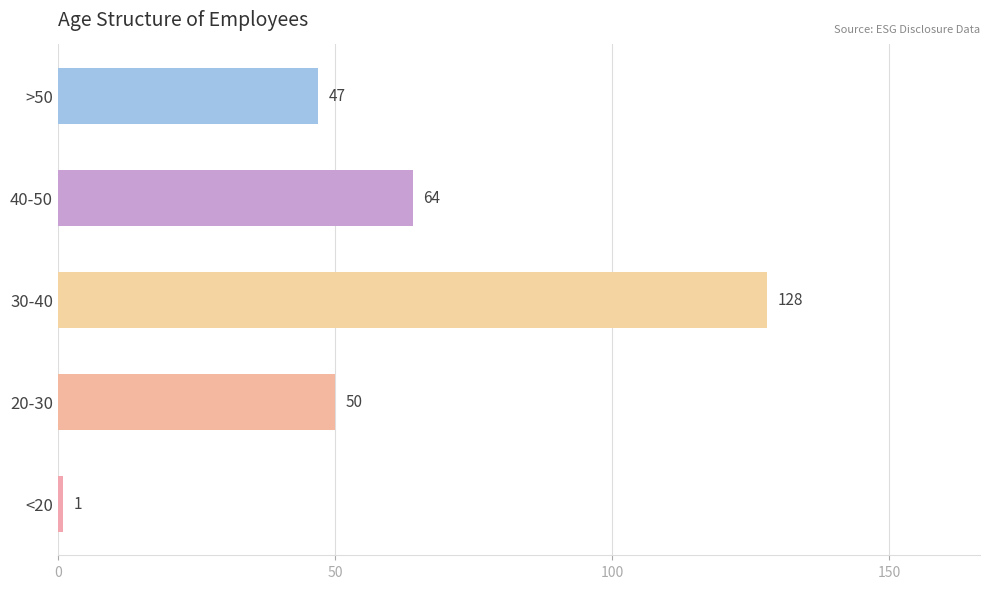

Where is the data nearest to the value 64?

40-50